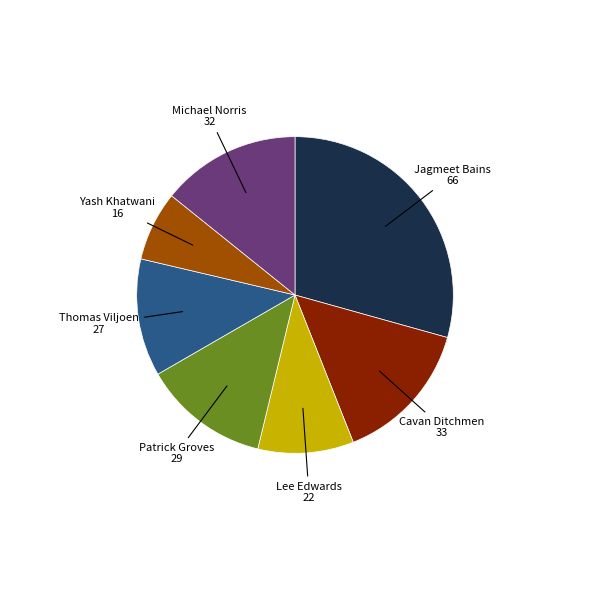

Is there any slice that represents more than half of the pie?

No